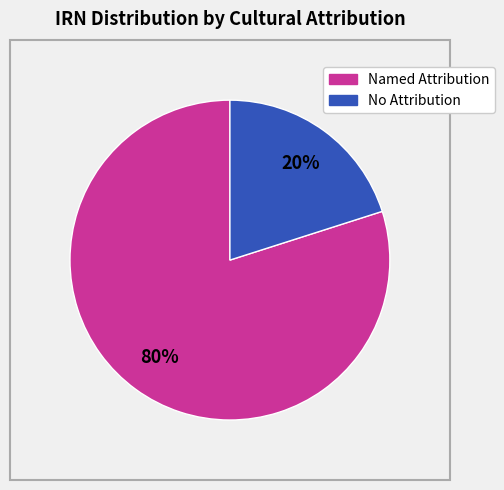

To the nearest percent, what is the average slice percentage?

50%